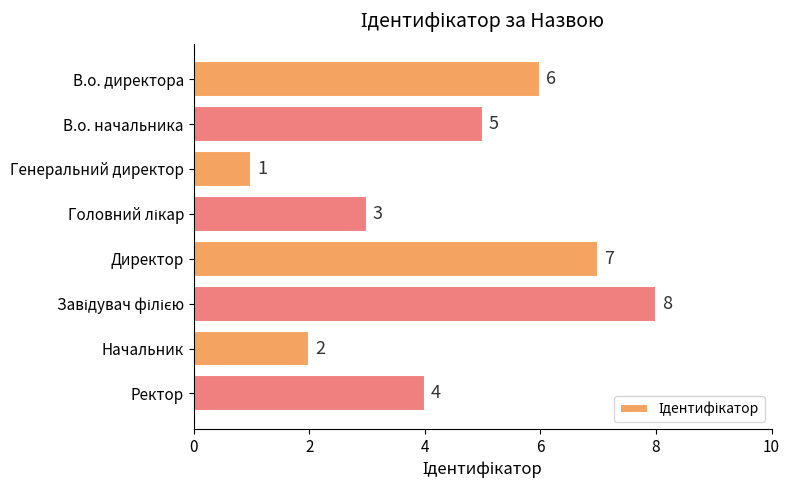

What is the change in value from Генеральний директор to Директор?

+6